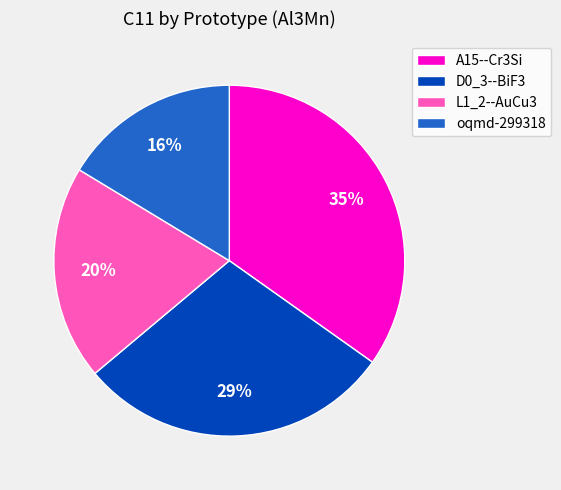

What is the ratio of the value at oqmd-299318 to the value at D0_3--BiF3?

0.6